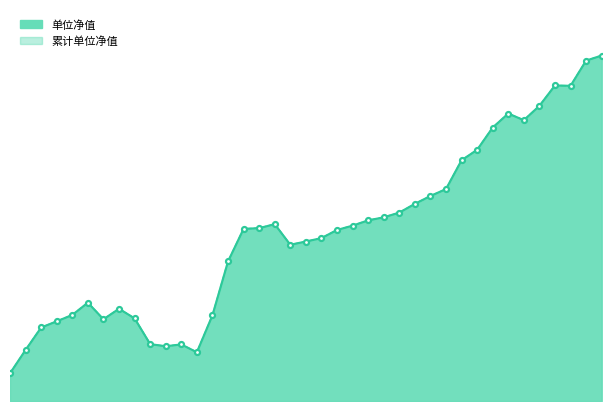

True or false: 累计单位净值 and 单位净值 cross at least once.

False